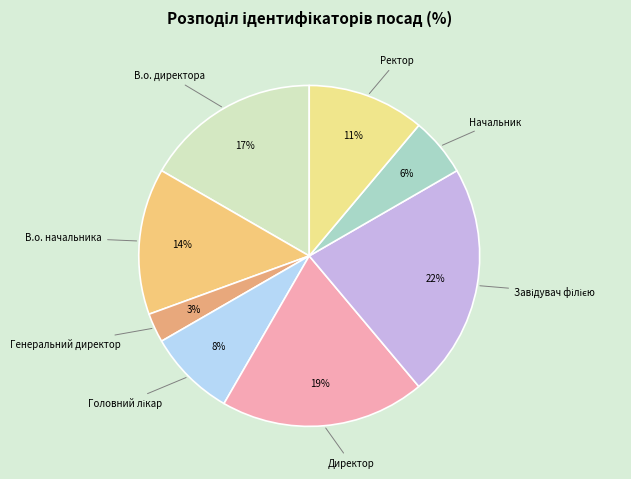

Does В.о. начальника account for over 50% of the chart?

No